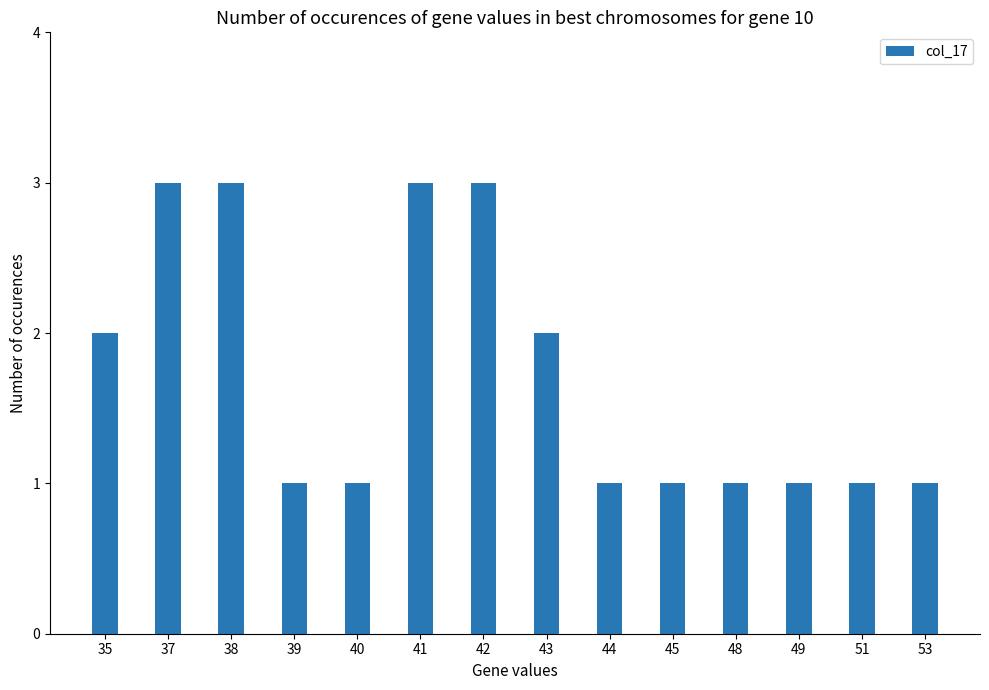

Does the chart contain stacked bars?

No